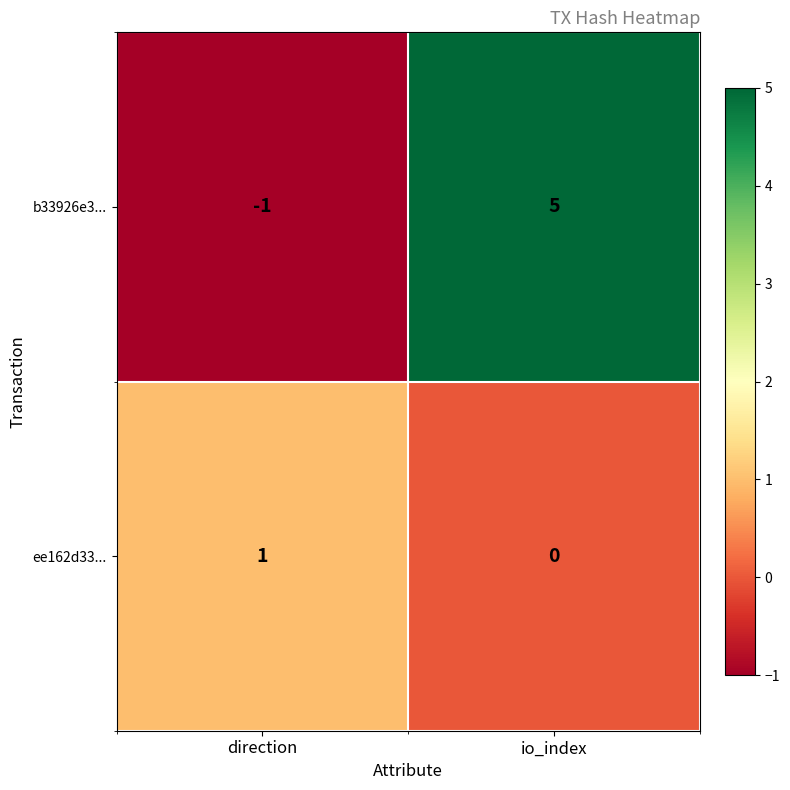

Reading left to right, extract all data points from this chart.

b33926e3...: -1	5
ee162d33...: 1	0